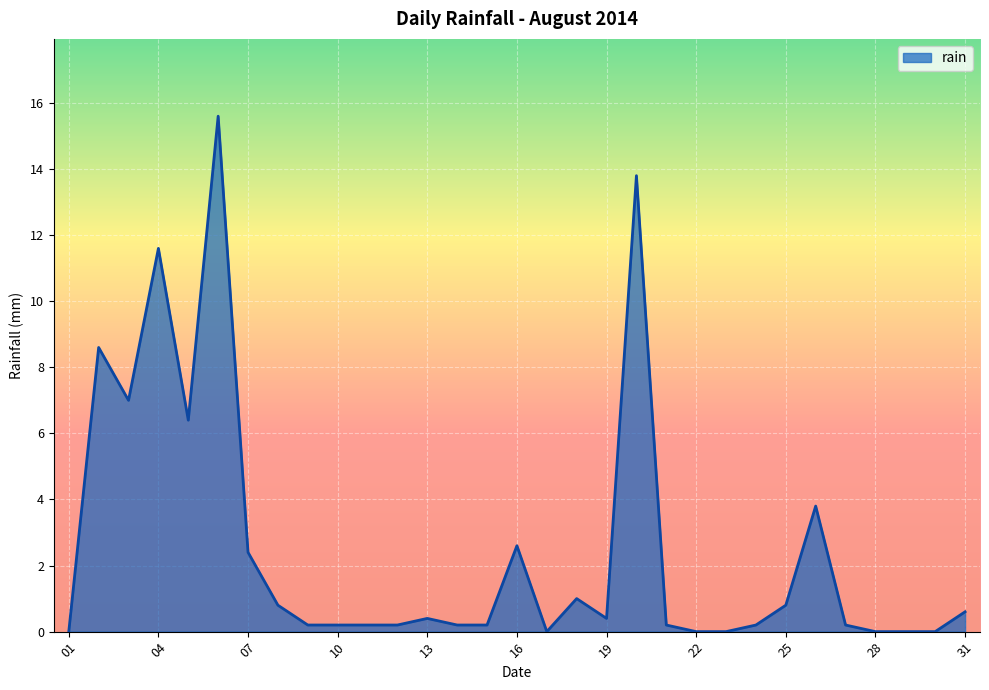

Count the number of data series in this chart.

1